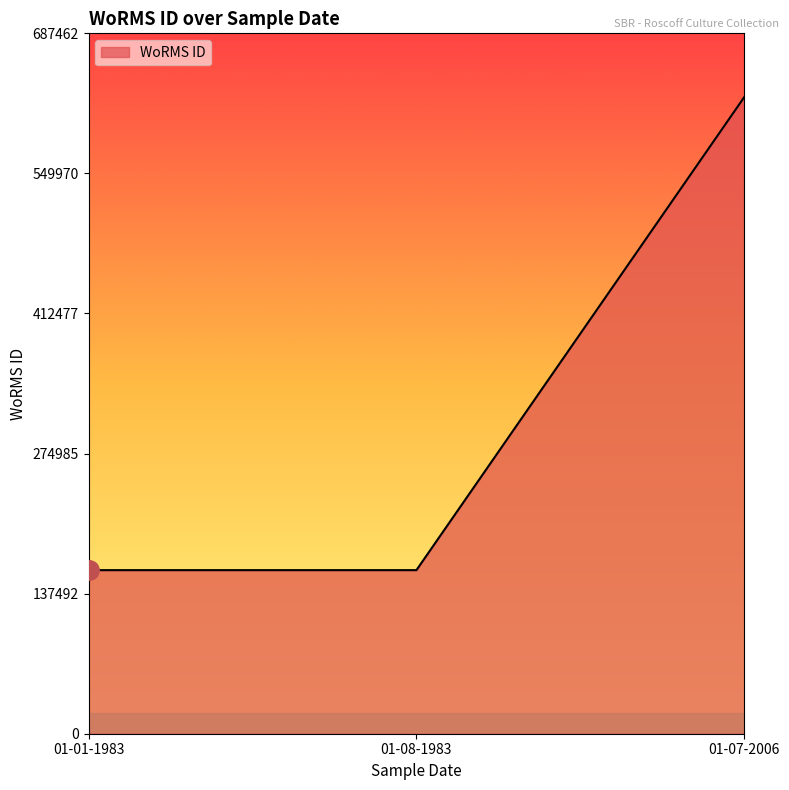

What is the average value?

315364